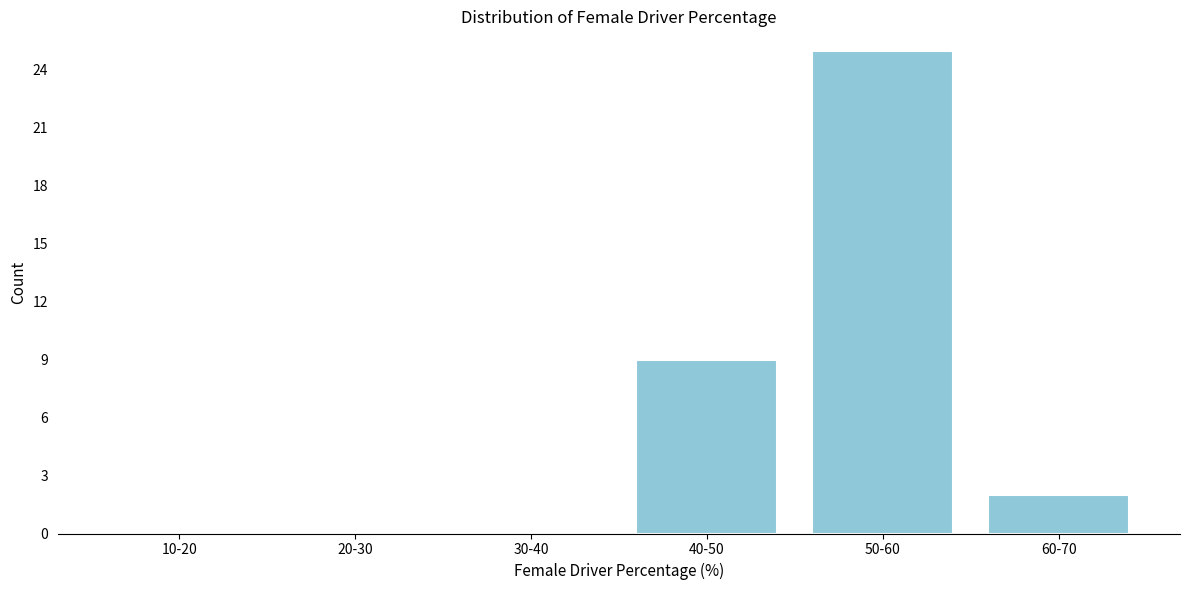

Reading right to left, extract all data points from this chart.

60-70=2	50-60=25	40-50=9	30-40=0	20-30=0	10-20=0